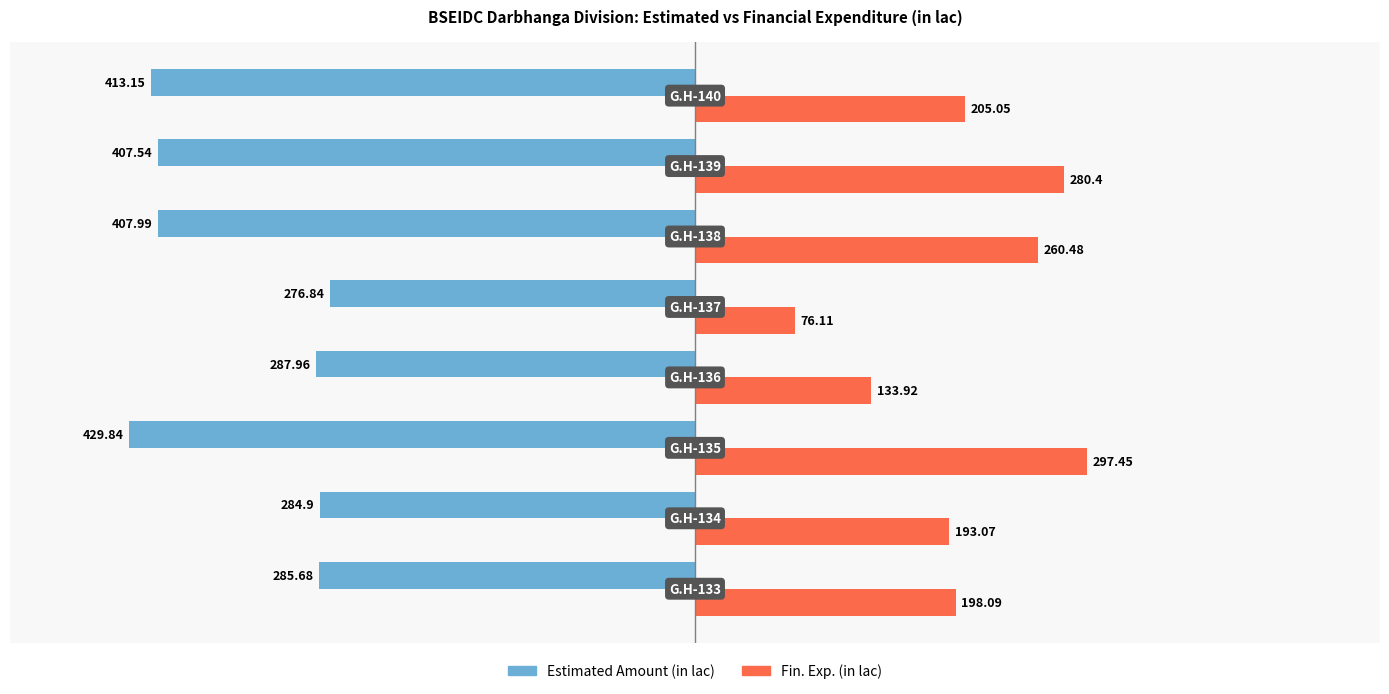

What is the sum of all Estimated Amount (in lac) values?

-2793.9